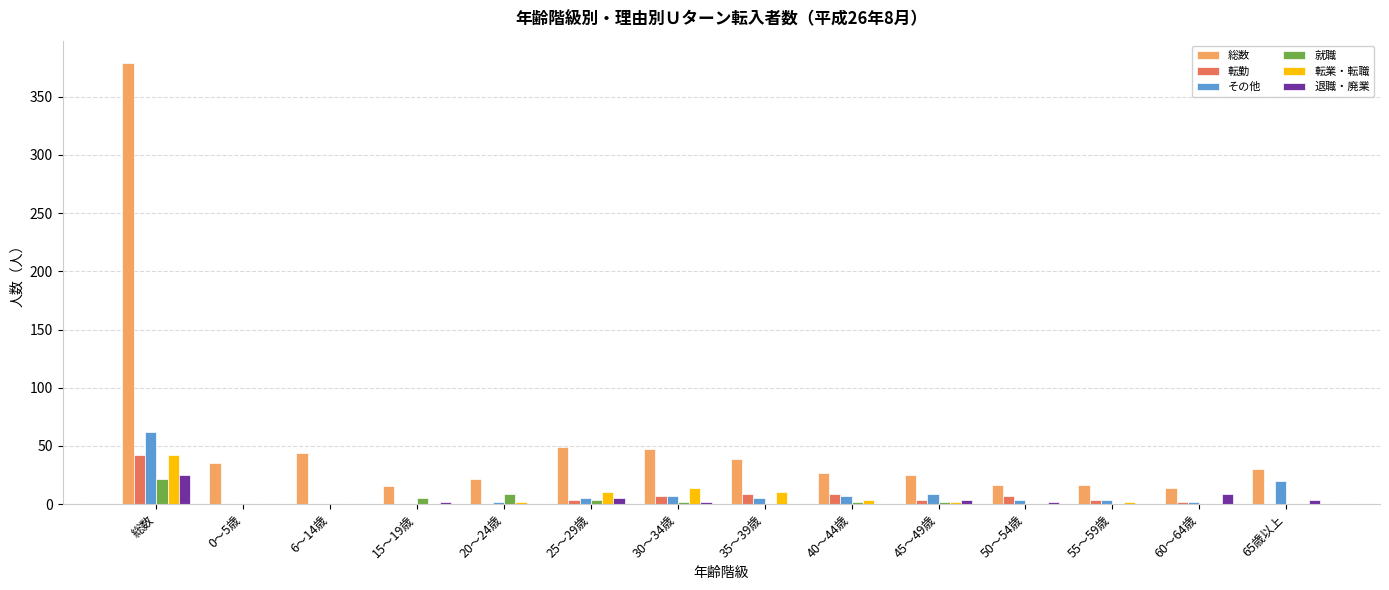

Is it true that 転勤 equals 0.0 at 15～19歳?

True